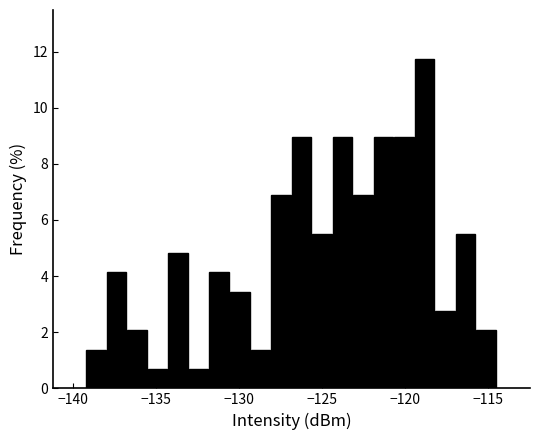

Around what value on the x-axis is the tallest bar? Give the approximate position of its centre, as read against the axis.

-119.0